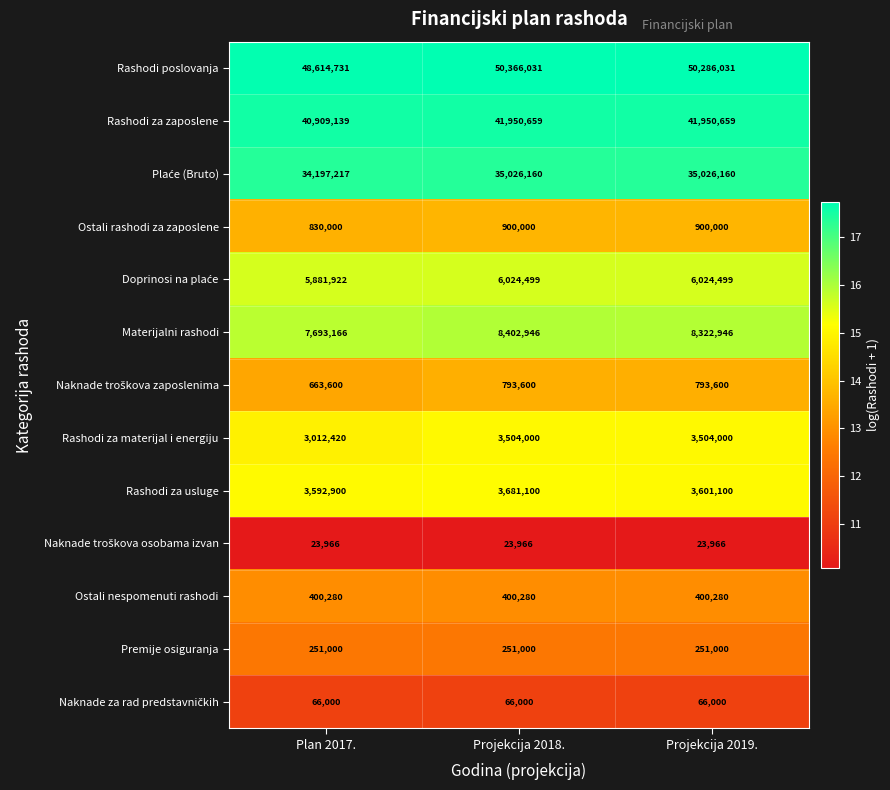

Which series has the largest range (max minus min)?

Rashodi poslovanja